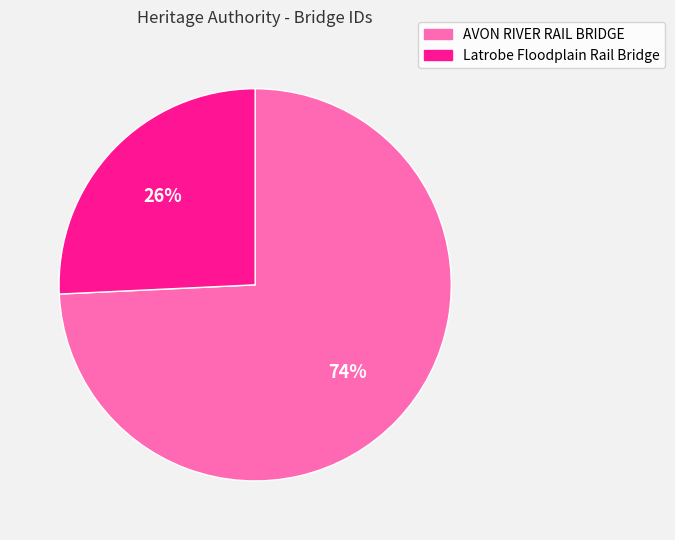

What is the smallest slice in the pie chart?

Latrobe Floodplain Rail Bridge